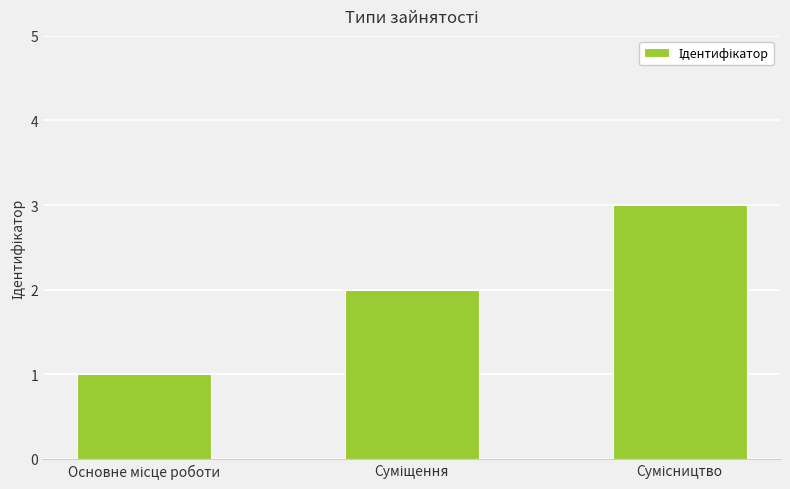

What is the sum of all values?

6